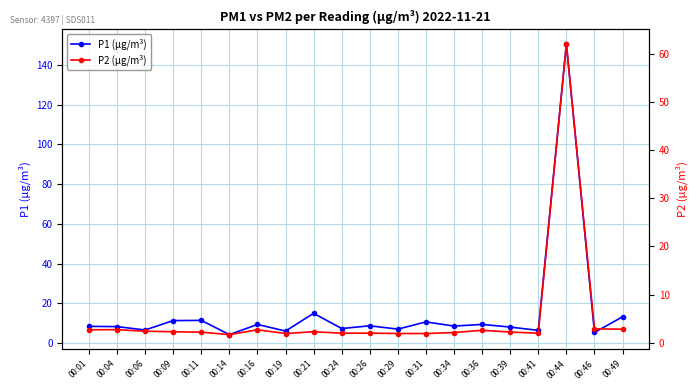

Which series has the largest total across all categories?

P1 (µg/m³)